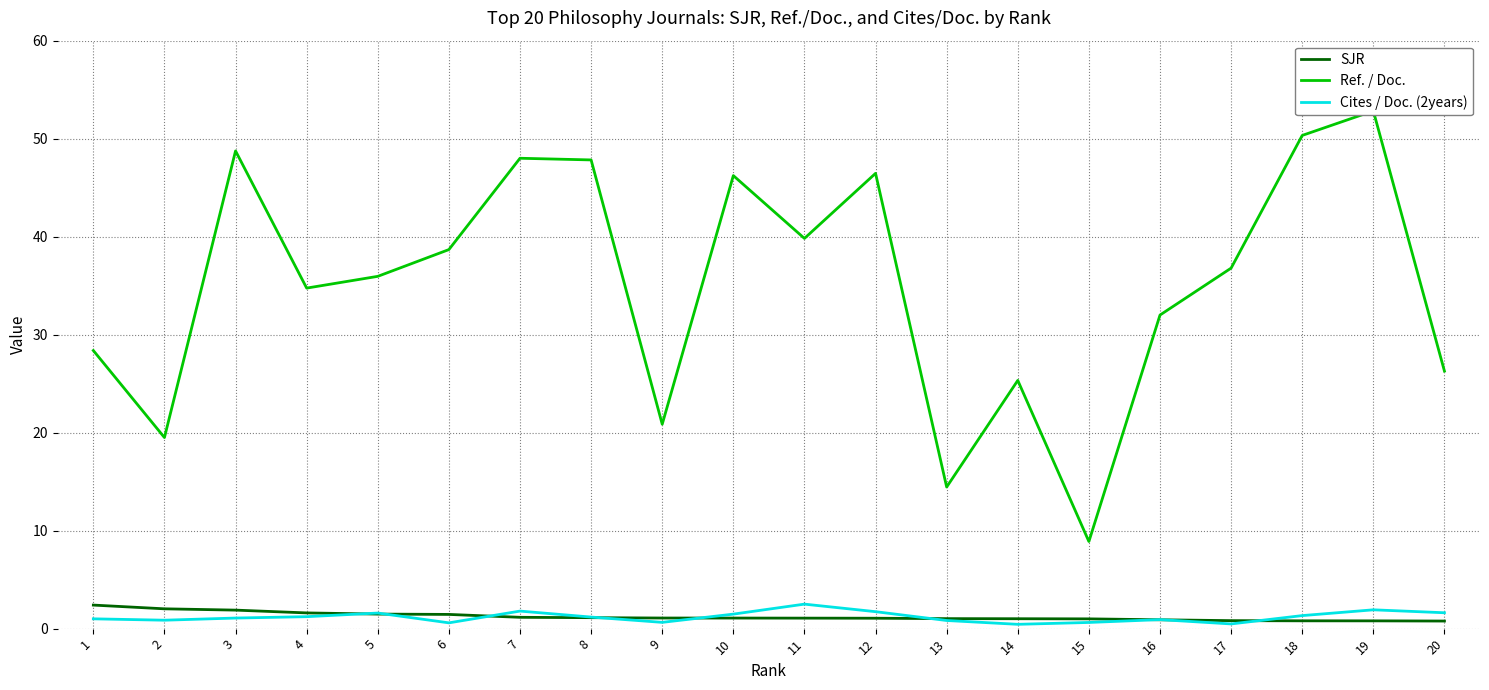

How many categories are shown in the chart?

20